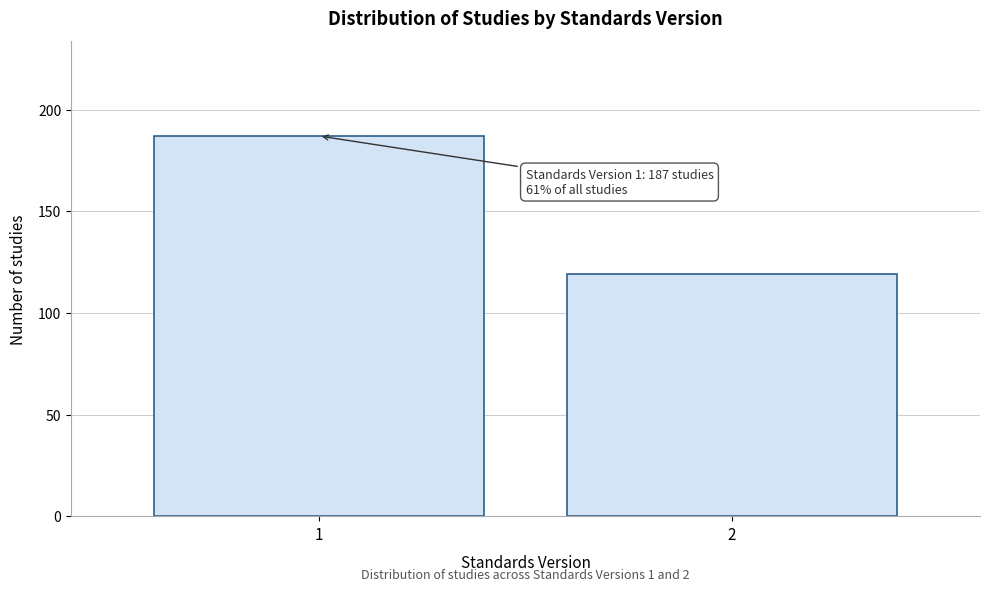

Reading left to right, list all the values displayed in this chart.

187	119